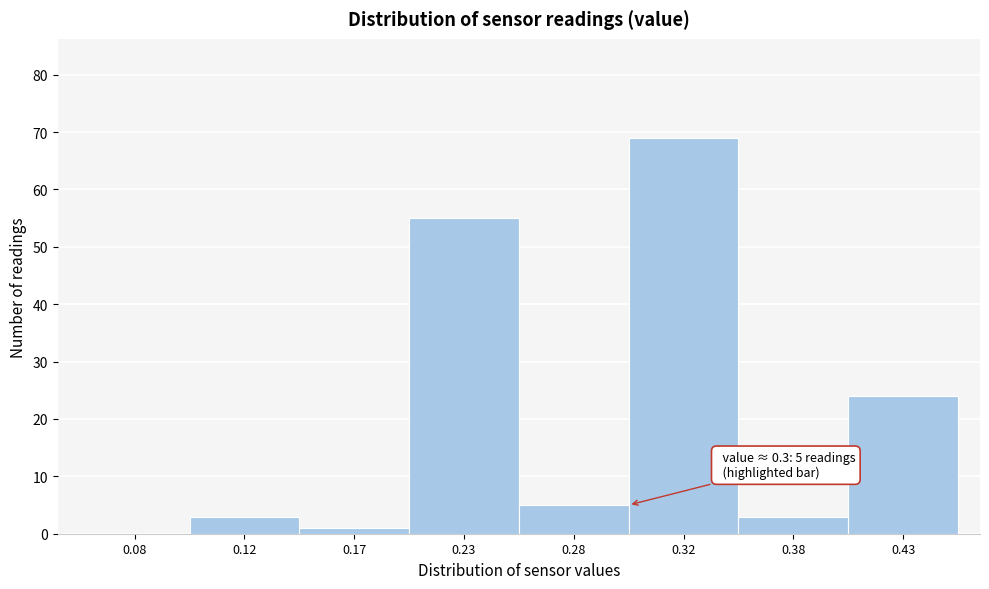

Reading left to right, extract all data points from this chart.

0.08=0	0.12=3	0.17=1	0.23=55	0.28=5	0.32=69	0.38=3	0.43=24